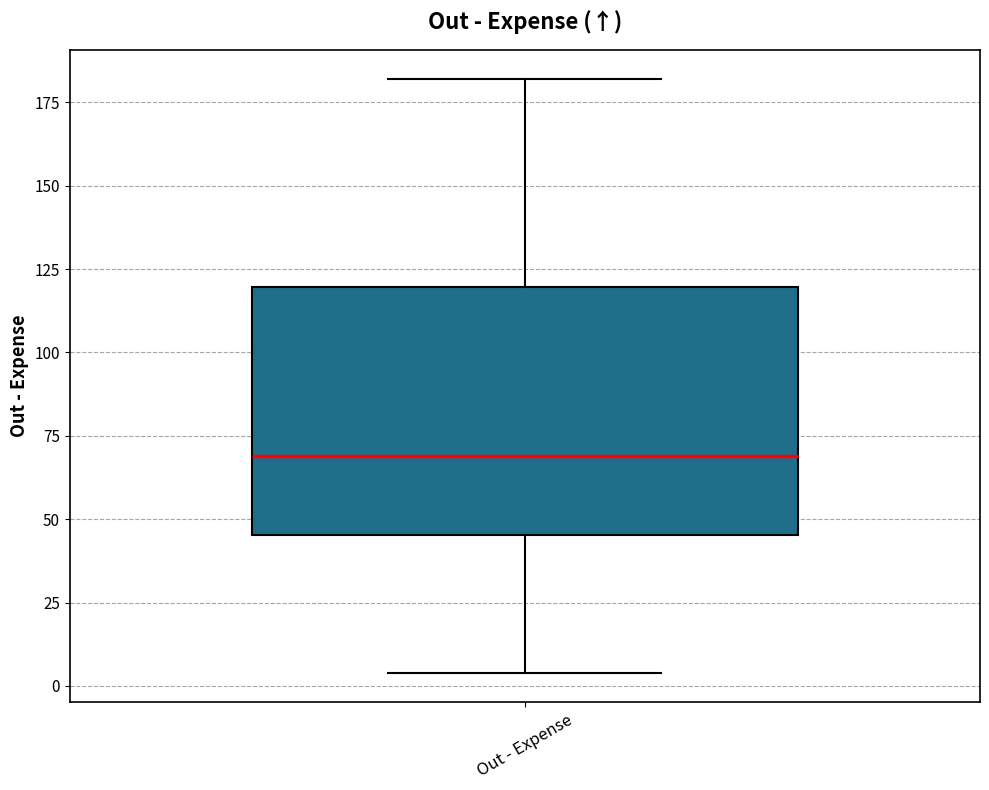

Where does the median line of the box for Out - Expense sit on the y-axis? The values are not printed on the chart, so give them approximately, as read against the axis.

70